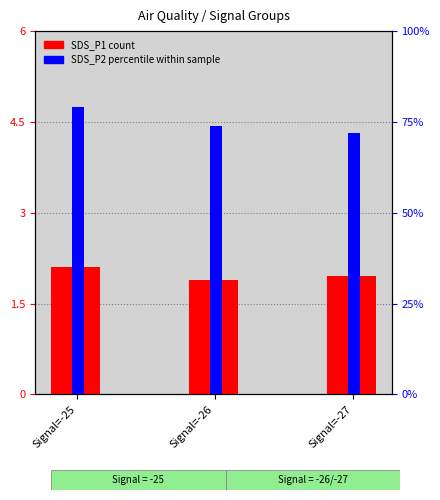

The SDS_P1 (count) series shows 2.1 at Signal=-25. True or false?

True